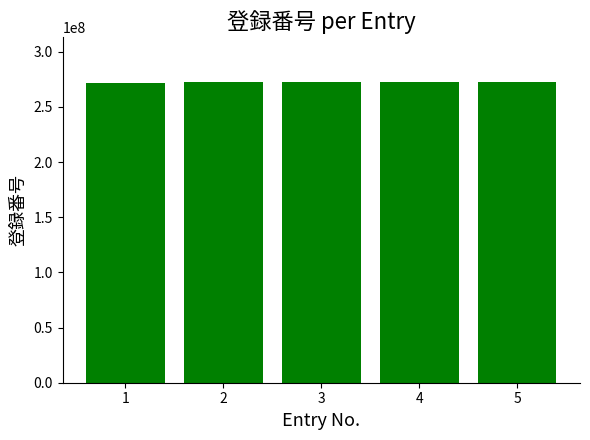

The chart shows a value of 272400137 at 3. True or false?

True